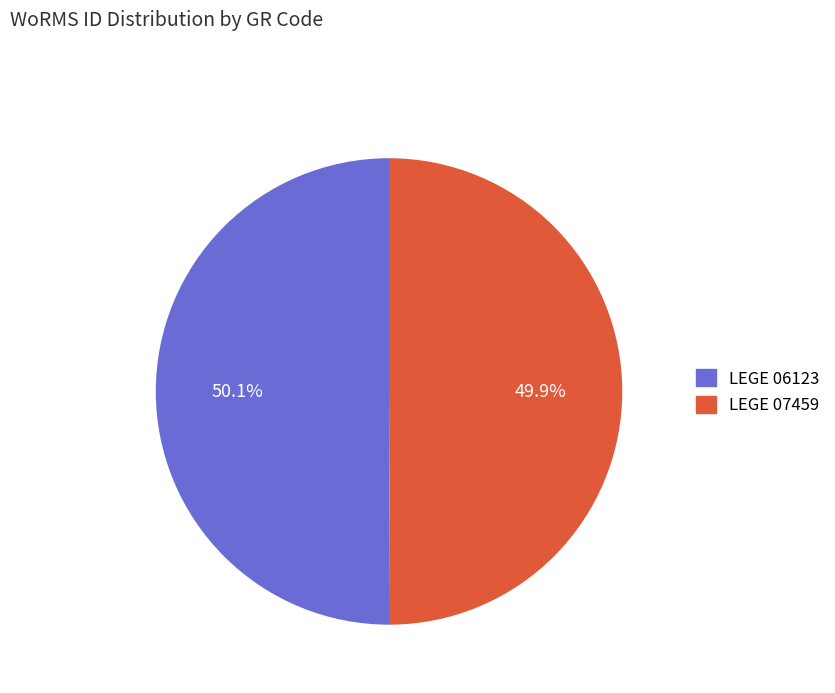

How many segments does this pie chart have?

2